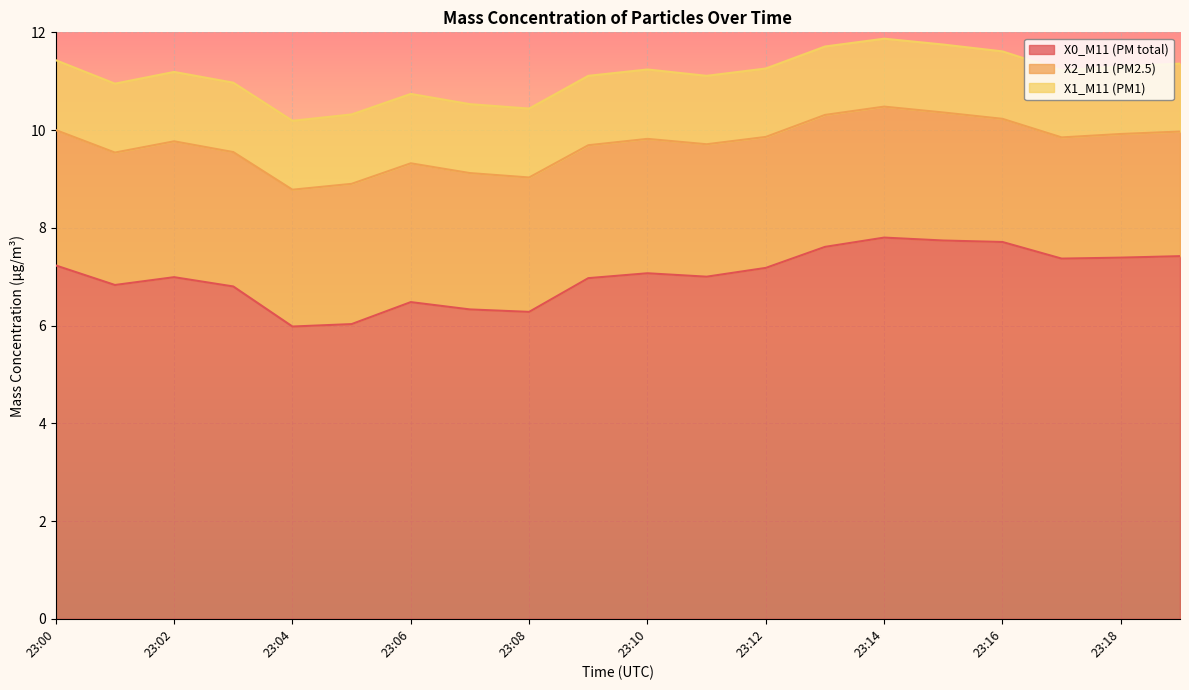

How many interior local valleys does the X2_M11 (PM2.5) series have?

5